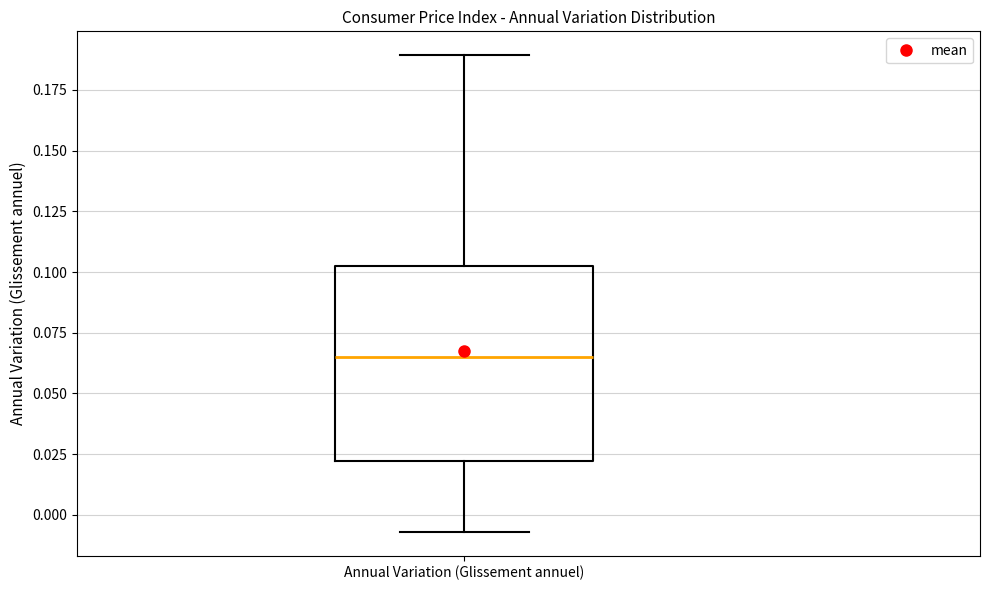

Transcribe this box plot: give where the median line is, the range the box spans, and where the two whiskers end, as read against the y-axis. The values are not printed on the chart, so give them approximately, as read against the axis.

median 0.065, box 0.020 to 0.105, whiskers -0.005 to 0.190